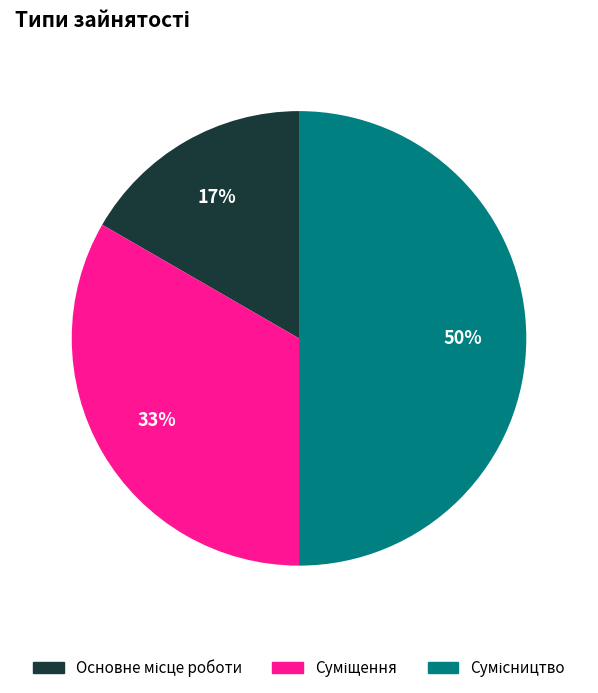

To the nearest percent, what is the difference between the largest and smallest slice percentages?

33%